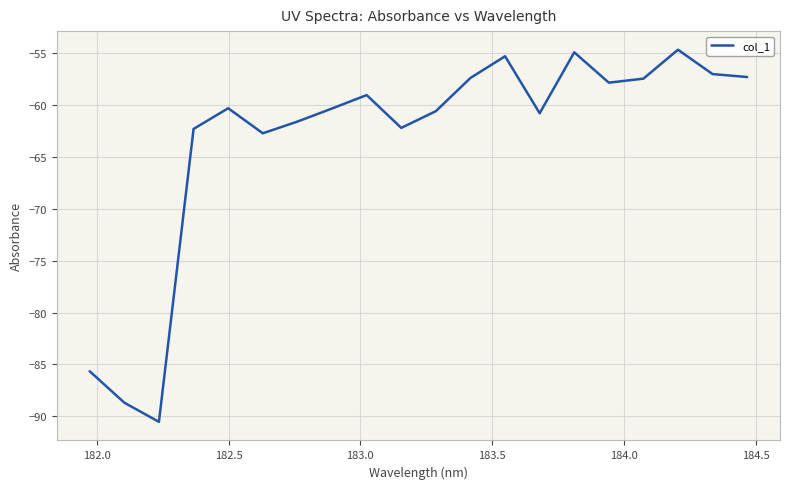

What is the greatest value displayed?

-54.6